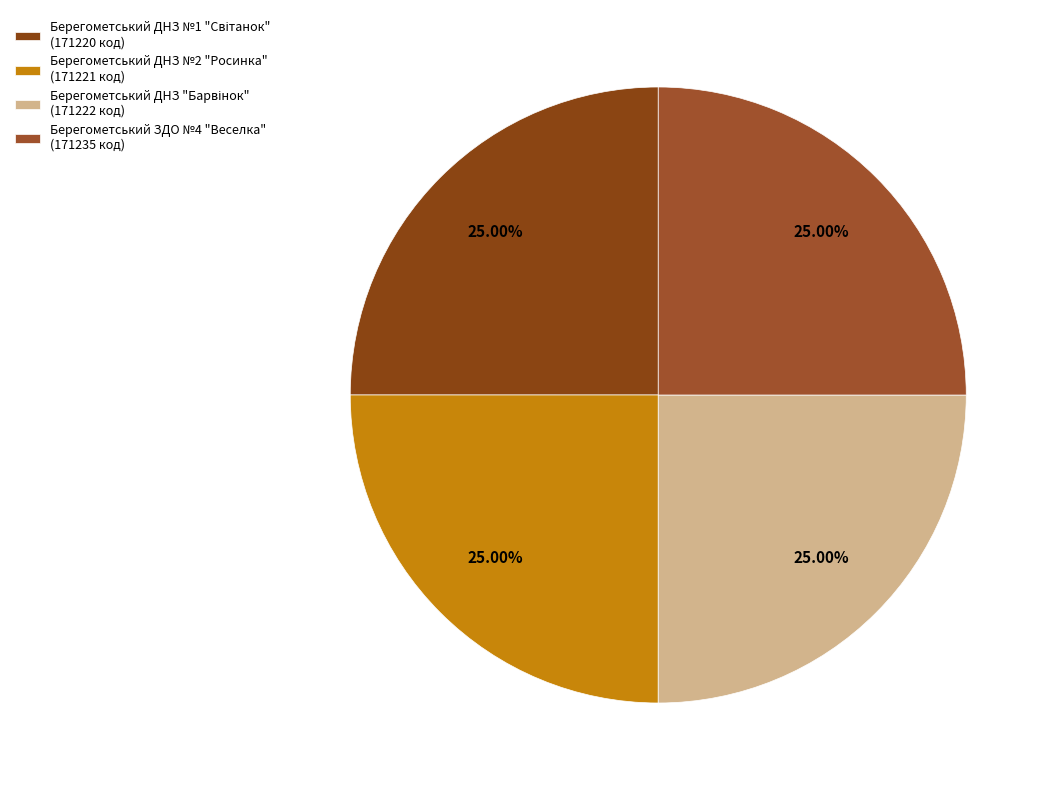

Does Берегометський ДНЗ "Барвінок" represent more than half of the total?

No